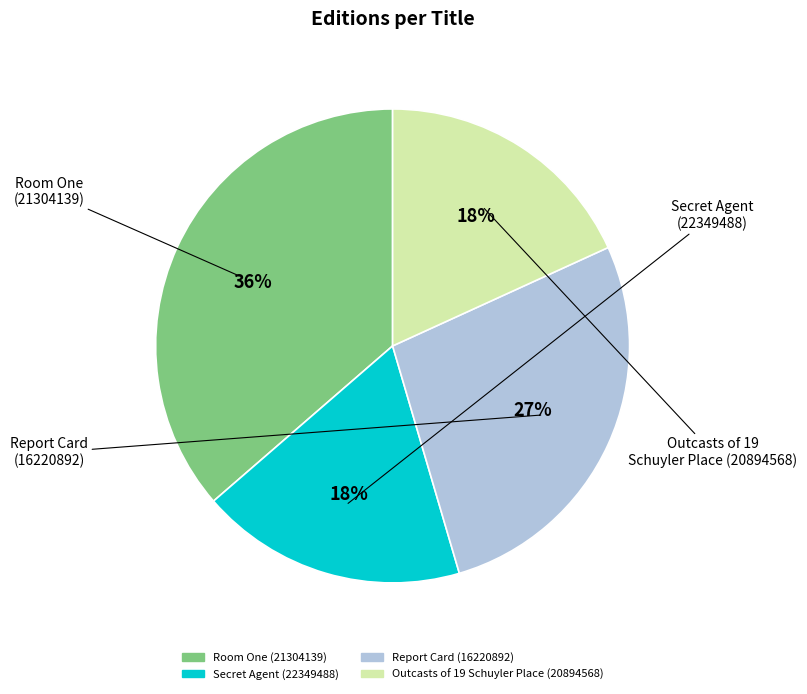

Which category has the biggest portion of the pie?

Room One (21304139)